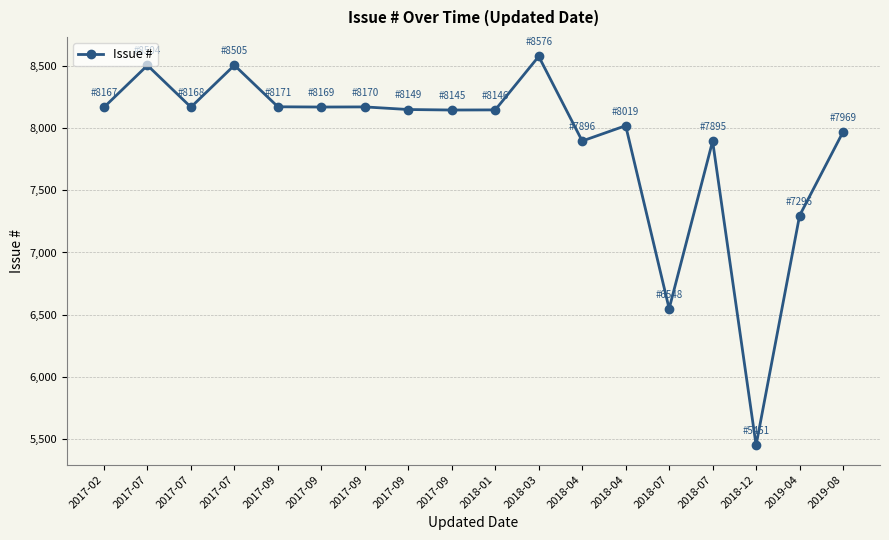

Is it true that the value at 2017-09 is 8145?

True